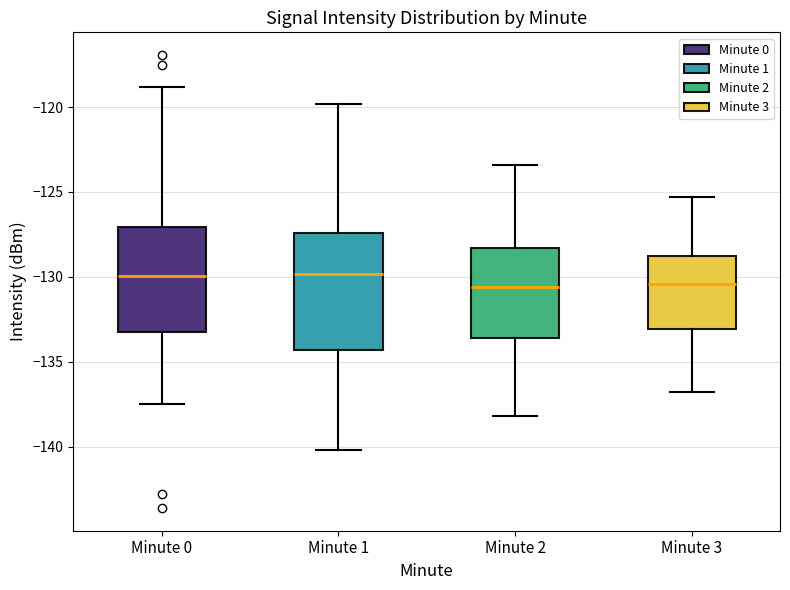

Reading left to right, transcribe this box plot: for each box, give where its median line is, the range the box spans, and where its two whiskers end, as read against the y-axis. The values are not printed on the chart, so give them approximately, as read against the axis.

Minute 0: median -130.0, box -133.5 to -127.0, whiskers -137.5 to -119.0
Minute 1: median -130.0, box -134.5 to -127.5, whiskers -140.0 to -120.0
Minute 2: median -130.5, box -133.5 to -128.5, whiskers -138.0 to -123.5
Minute 3: median -130.5, box -133.0 to -128.5, whiskers -137.0 to -125.5